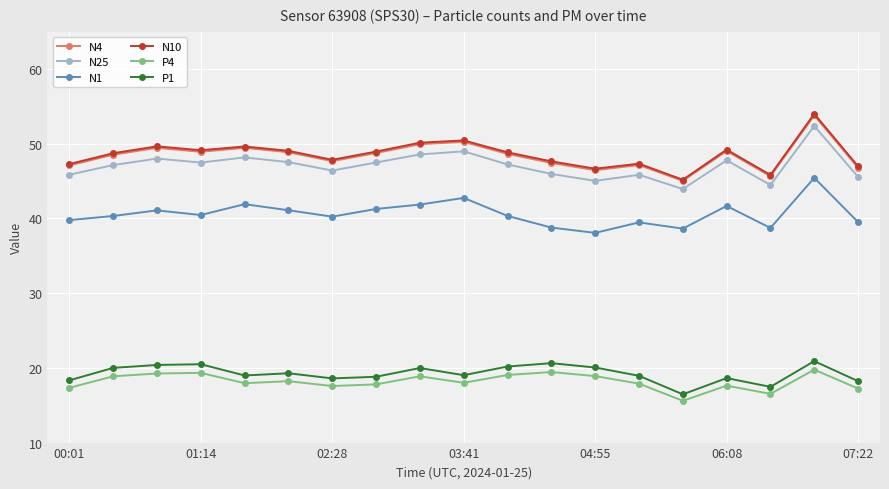

Which series has the widest spread of values?

N10